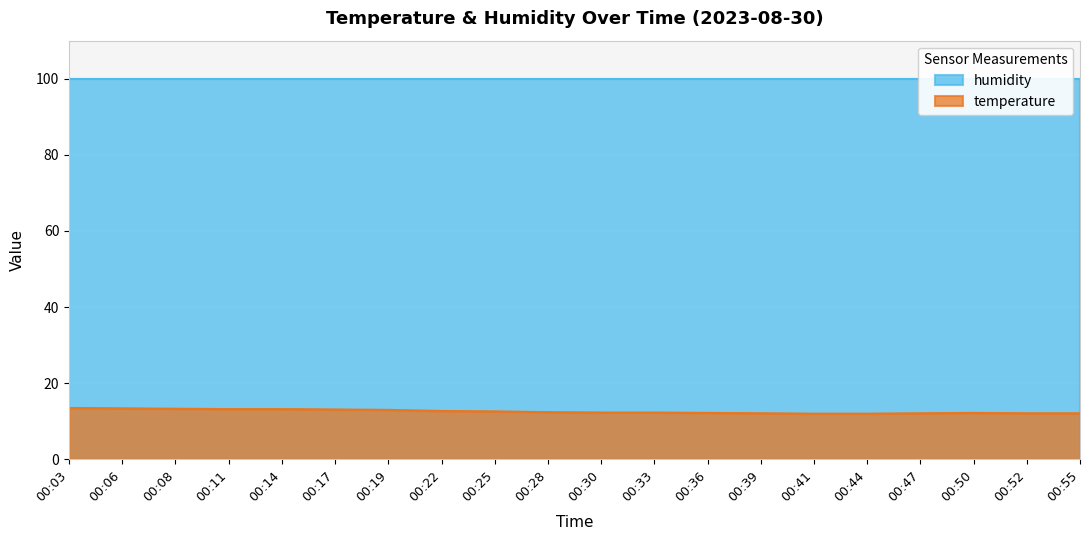

Reading left to right, what are all the values shown in this chart?

13.5	13.4	13.3	13.2	13.2	13.1	13.0	12.7	12.6	12.4	12.3	12.3	12.2	12.1	12.0	12.0	12.1	12.2	12.1	12.1